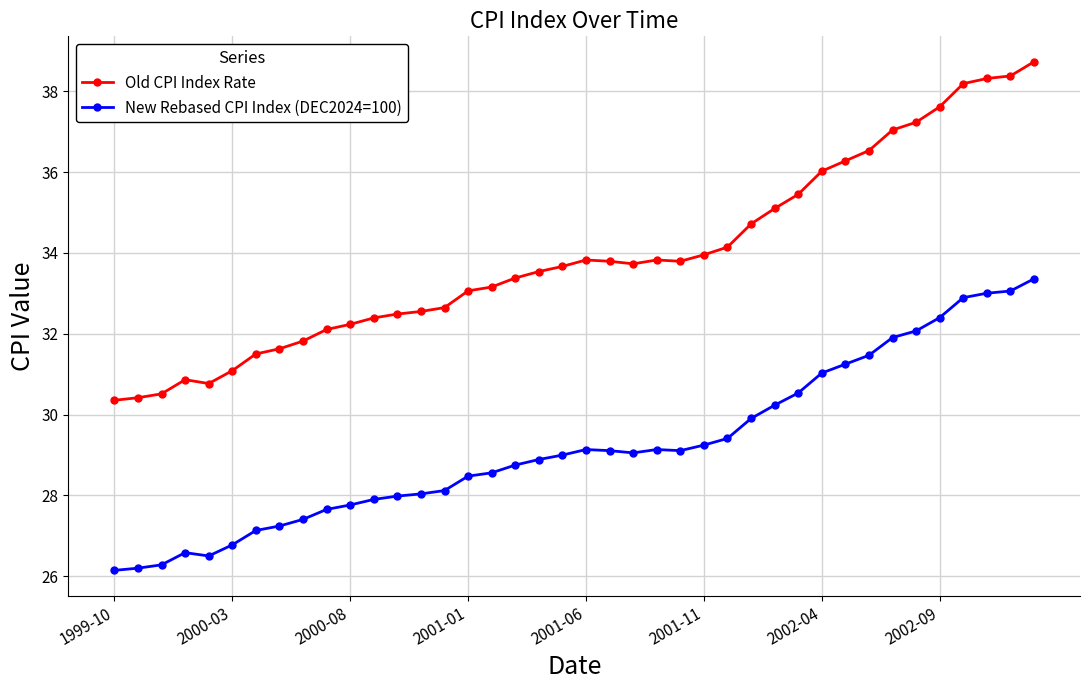

True or false: New Rebased CPI Index (DEC2024=100) and Old CPI Index Rate cross at least once.

False